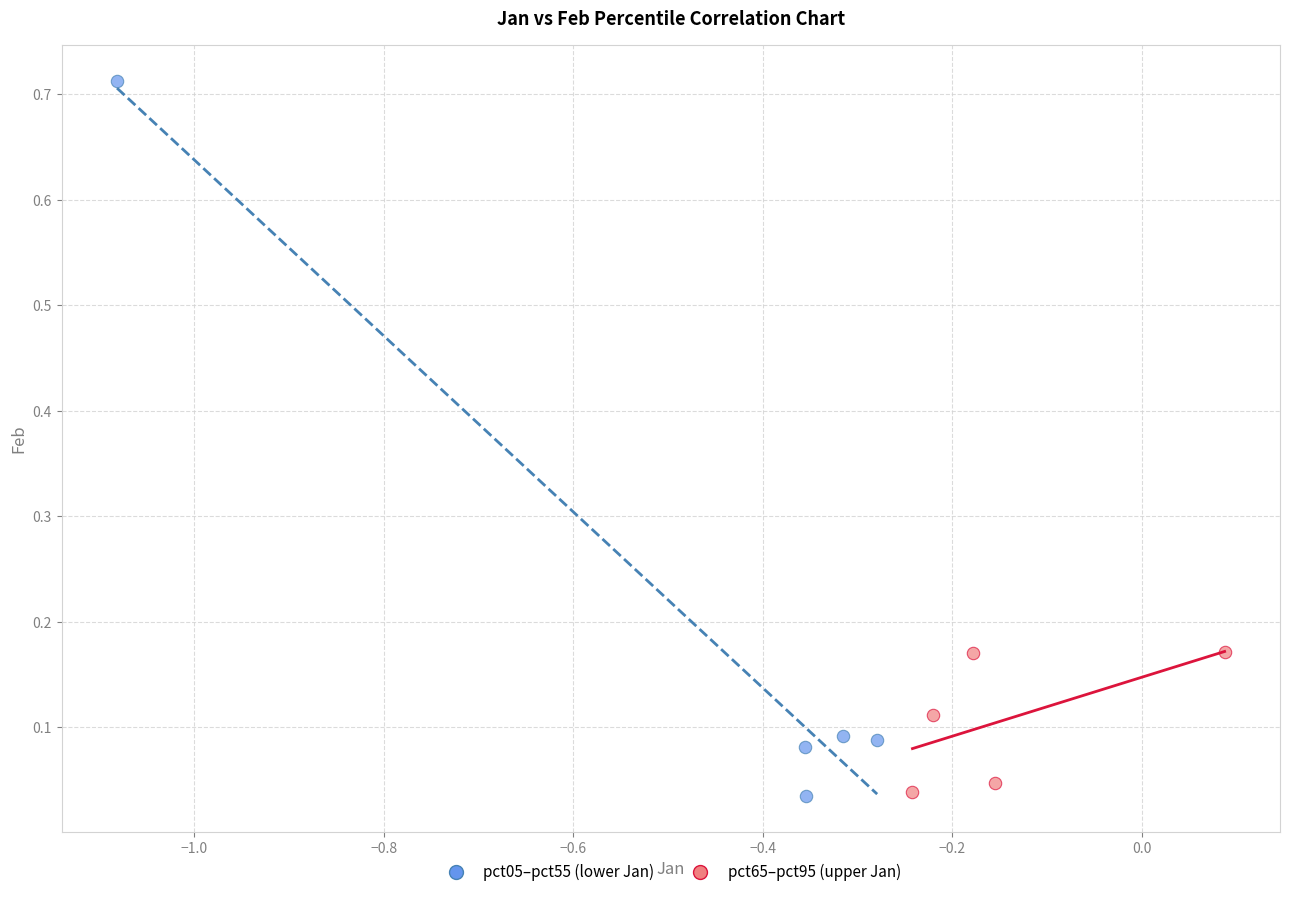

Which series has the largest Y range (max minus min)?

pct05–pct55 (lower Jan)